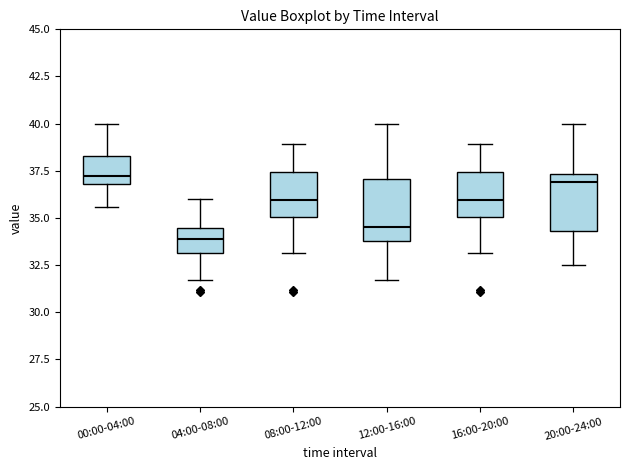

Where is the lower edge of the box for 16:00-20:00 on the y-axis? The values are not printed on the chart, so give them approximately, as read against the axis.

35.0